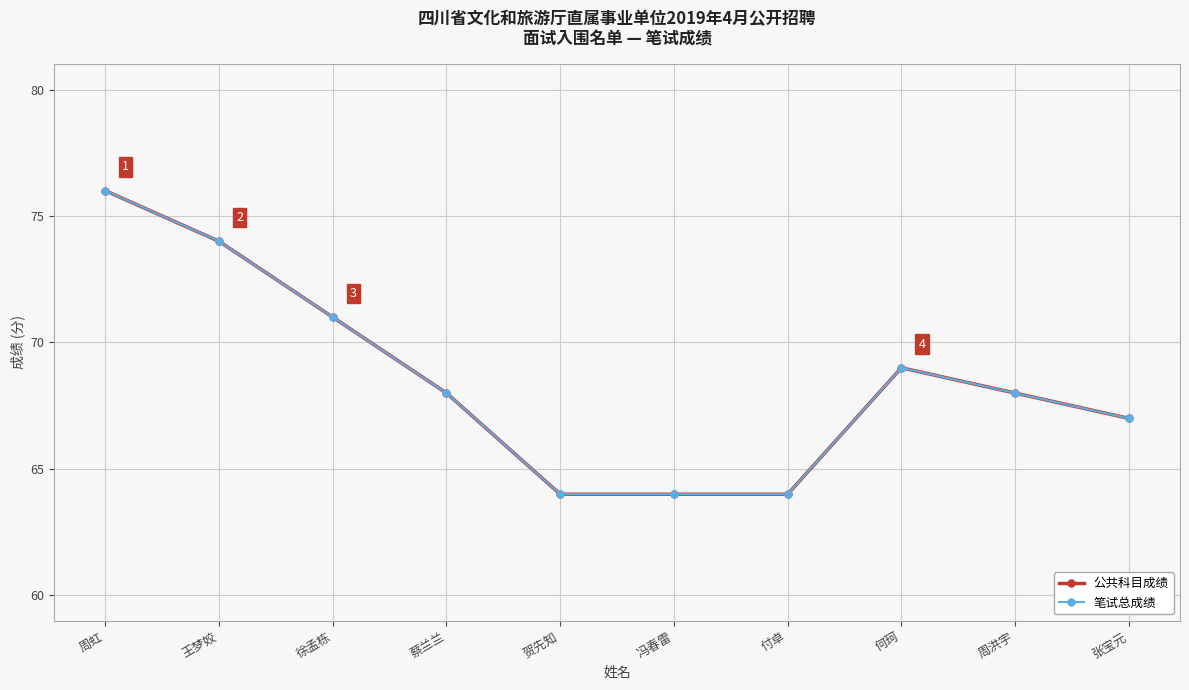

Is it true that 公共科目成绩 equals 64 at 付卓?

True